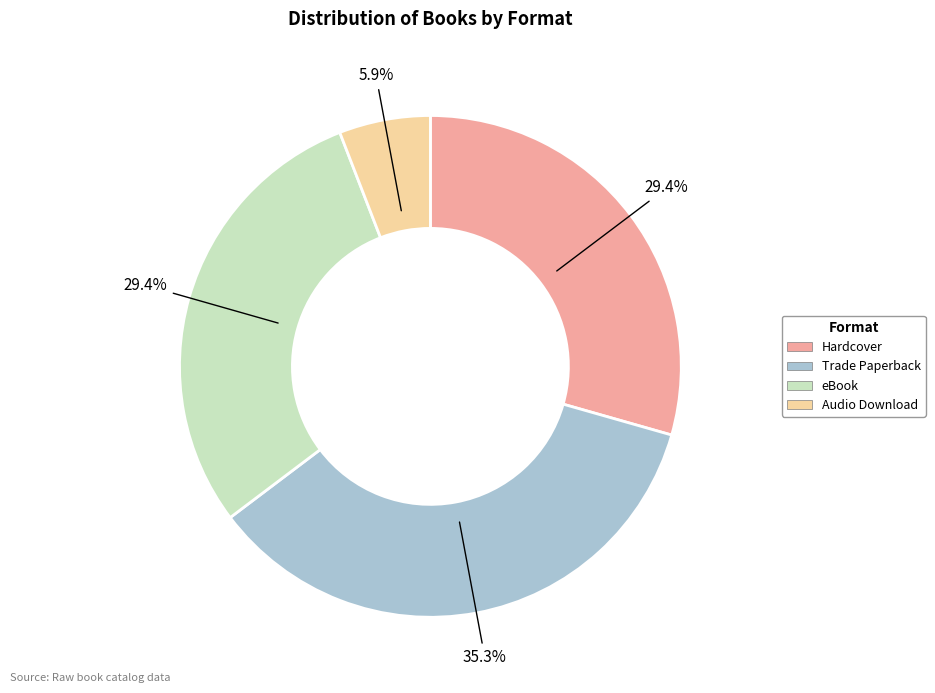

Does any single category account for the majority?

No